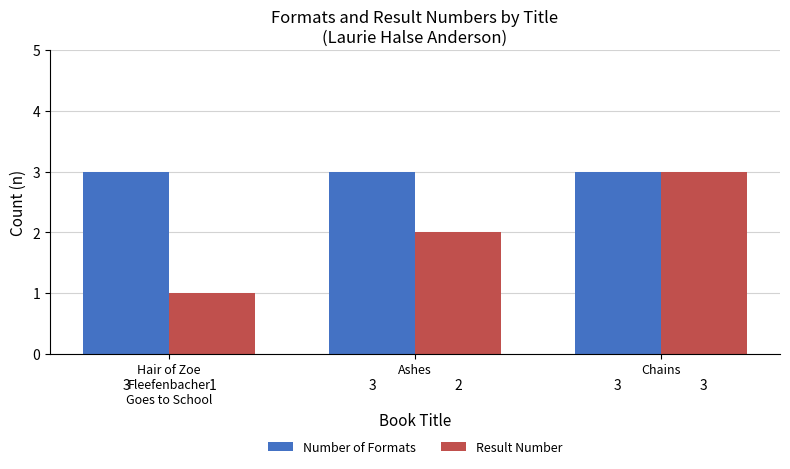

Which series has the largest range (max minus min)?

Result Number